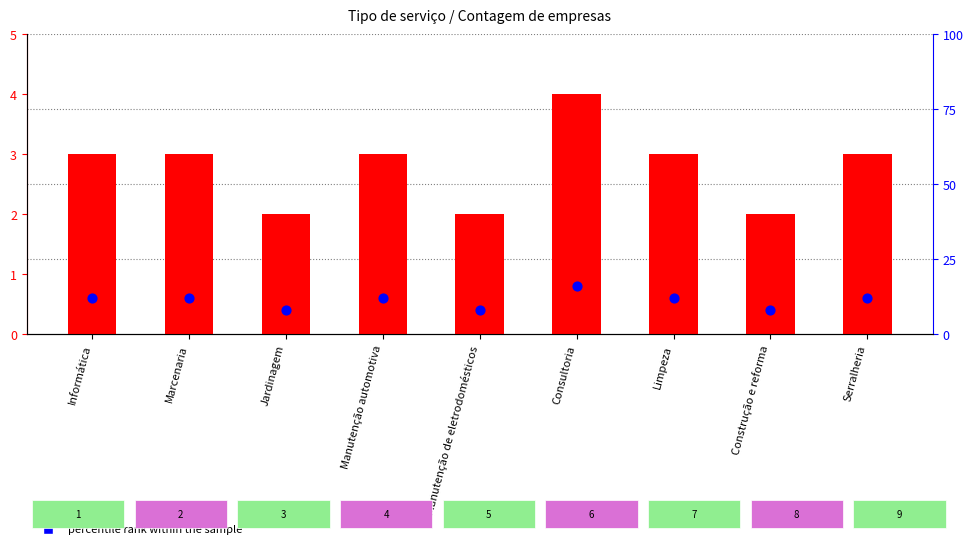

Which series has the largest total across all categories?

percentile rank within the sample